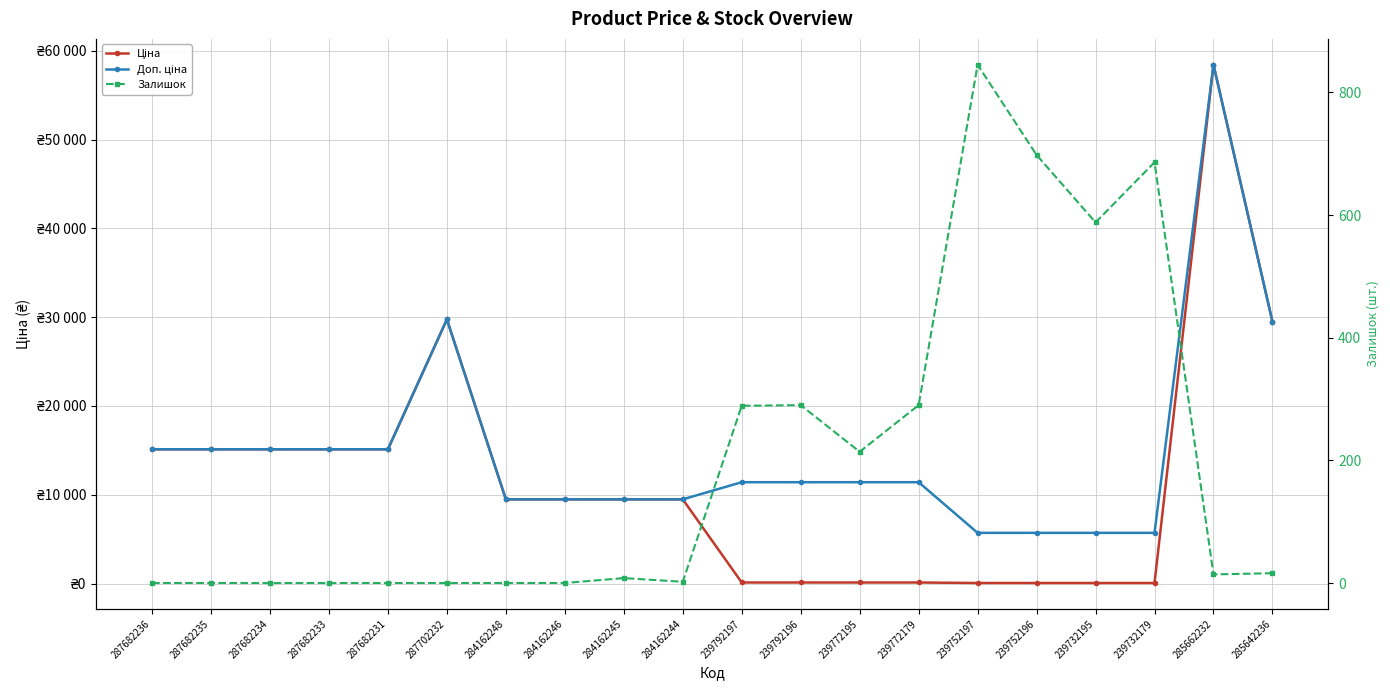

Reading right to left, what are all the values shown in this chart?

Ціна: 285642236=29491.5	285662232=58426.5	239732179=57.0	239732195=57.0	239752196=57.0	239752197=57.0	239772179=114.1	239772195=114.1	239792196=114.1	239792197=114.1	284162244=9480.1	284162245=9480.1	284162246=9480.1	284162248=9480.1	287702232=29747.2	287682231=15120.0	287682233=15120.0	287682234=15120.0	287682235=15120.0	287682236=15120.0
Доп. ціна: 285642236=29491.5	285662232=58426.5	239732179=5705.0	239732195=5705.0	239752196=5705.0	239752197=5705.0	239772179=11410.0	239772195=11410.0	239792196=11410.0	239792197=11410.0	284162244=9480.1	284162245=9480.1	284162246=9480.1	284162248=9480.1	287702232=29747.2	287682231=15120.0	287682233=15120.0	287682234=15120.0	287682235=15120.0	287682236=15120.0
Залишок: 285642236=16.0	285662232=14.0	239732179=686.0	239732195=588.0	239752196=698.0	239752197=845.0	239772179=290.0	239772195=214.0	239792196=290.0	239792197=289.0	284162244=2.0	284162245=8.0	284162246=0.0	284162248=0.0	287702232=0.0	287682231=0.0	287682233=0.0	287682234=0.0	287682235=0.0	287682236=0.0